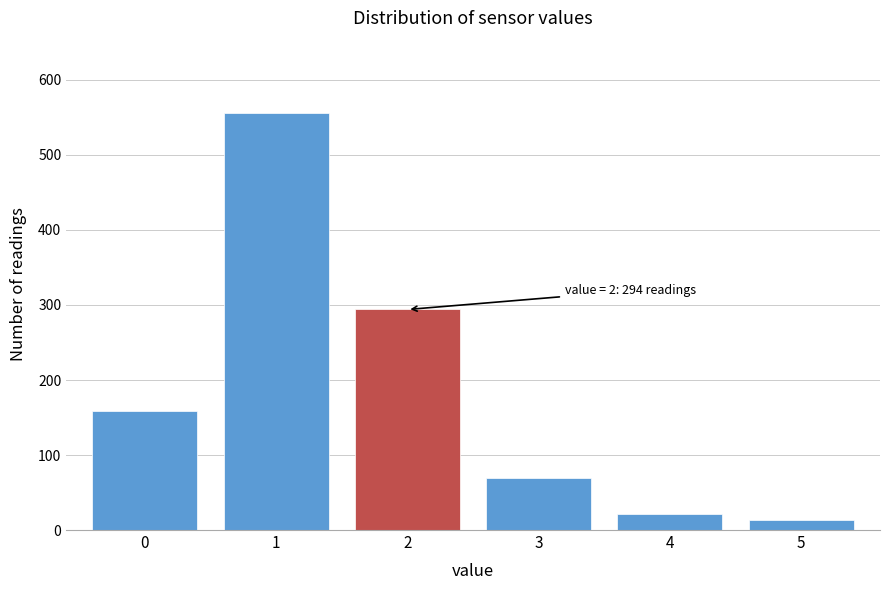

Reading left to right, list all the values displayed in this chart.

0=159	1=556	2=294	3=70	4=21	5=13